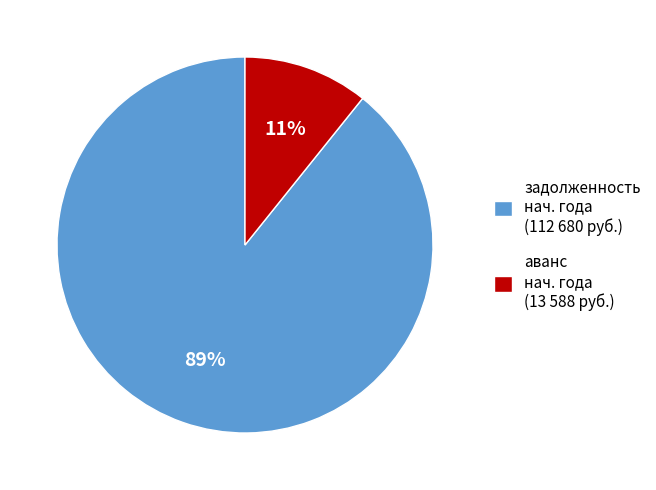

Does задолженность нач. года (112 680 руб.) account for over 50% of the chart?

Yes